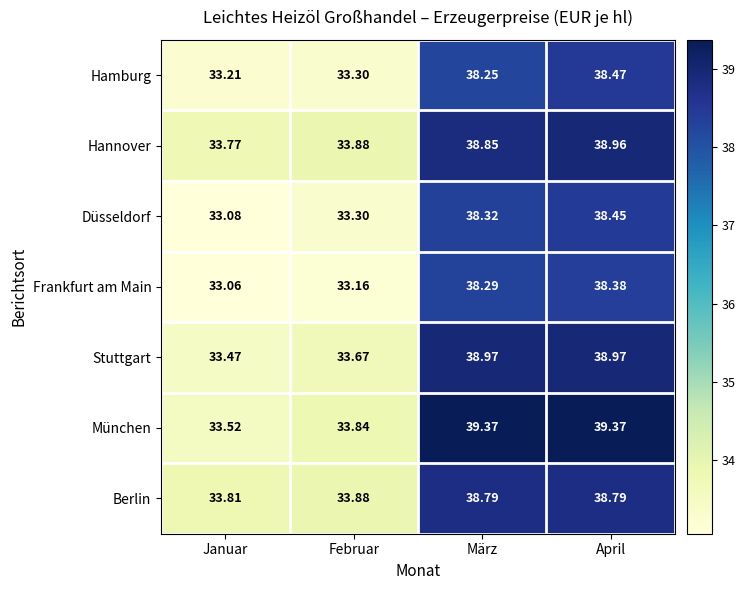

Count the number of data series in this chart.

7